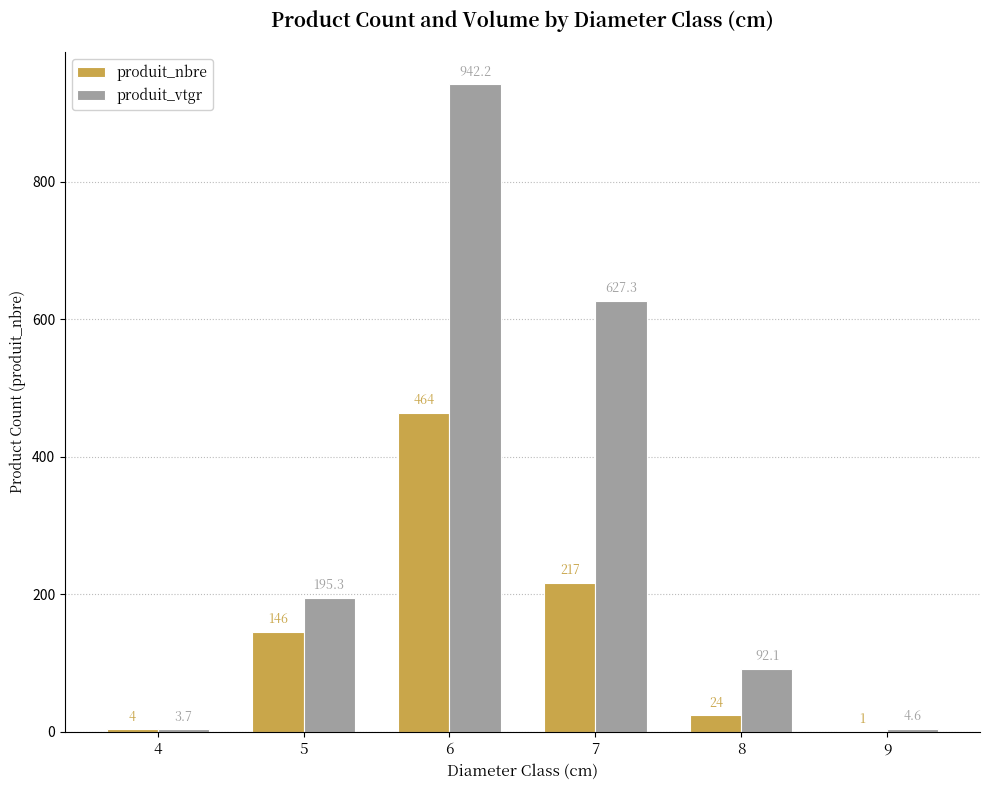

What is the spread (max minus min) of values at 9?

3.6